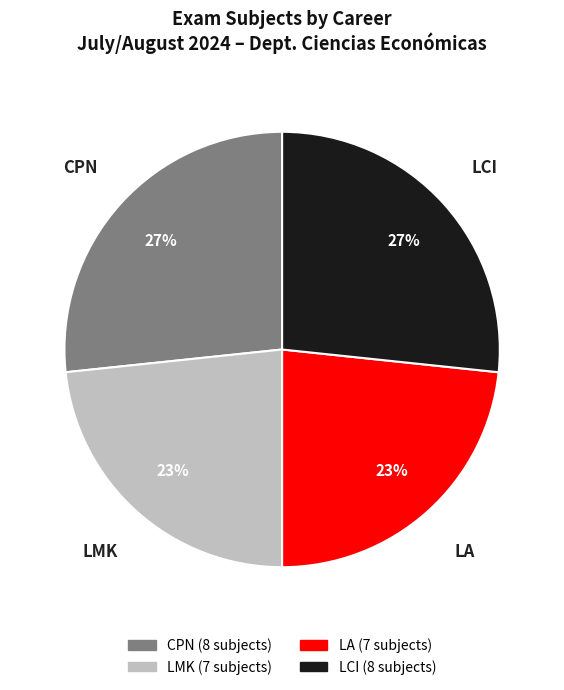

Is there any slice that represents more than half of the pie?

No